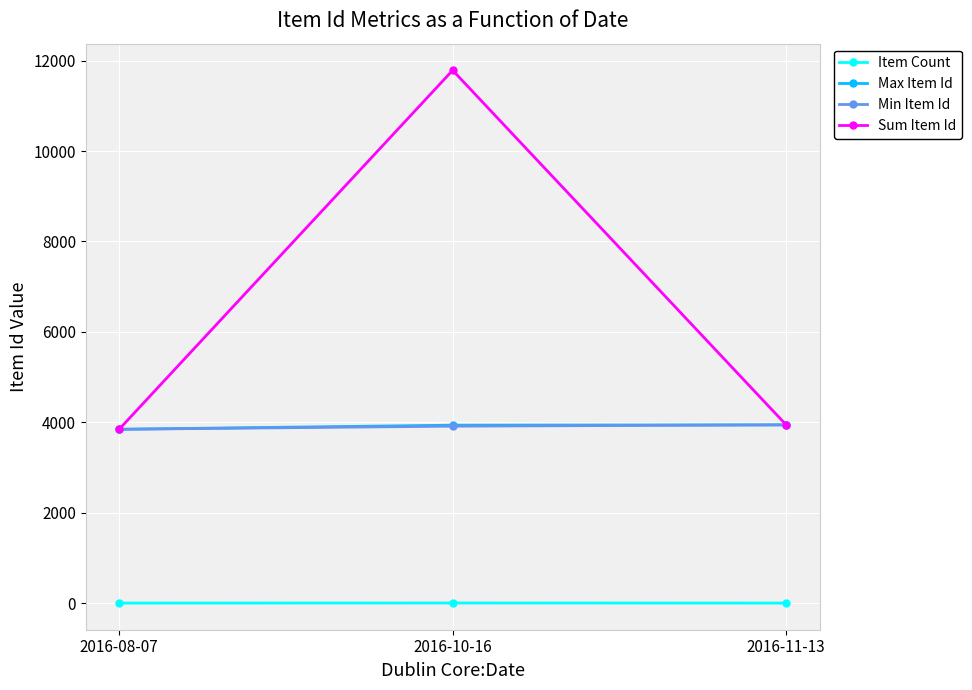

What position from the right is 2016-11-13?

1